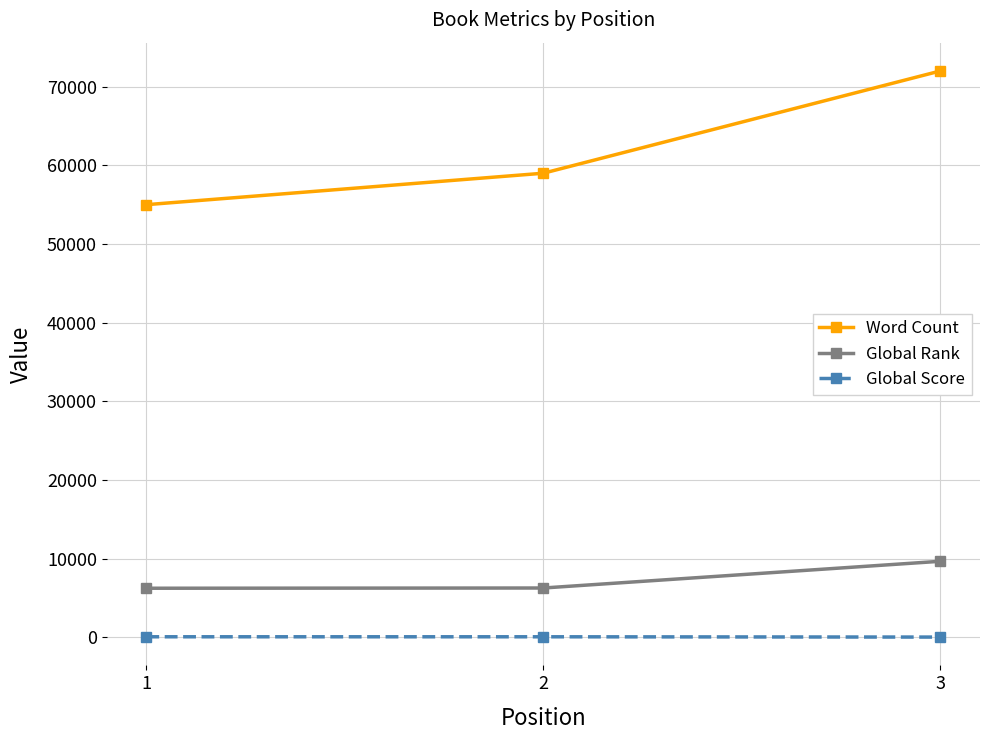

Is the value of Global Score at 1 greater than the value of Global Rank at 1?

No